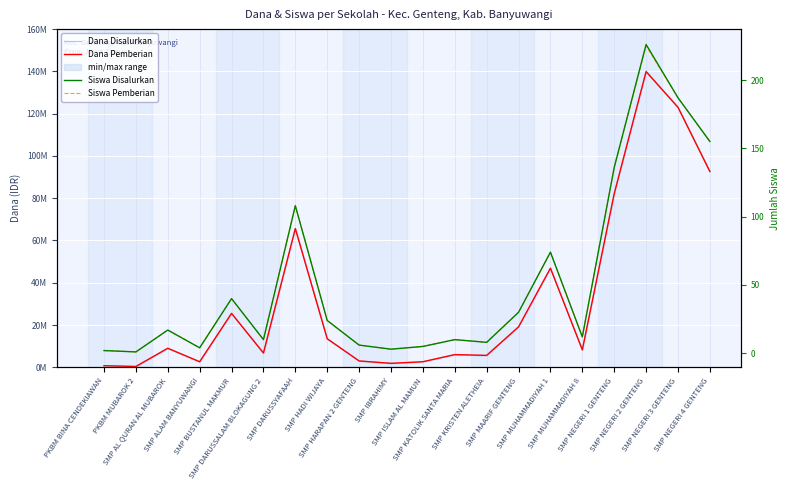

Reading right to left, list all the values displayed in this chart.

Dana Disalurkan: 92625000	123000000	140250000	82125000	8250000	46875000	19125000	5625000	6000000	2625000	1875000	3000000	13500000	65625000	6750000	25500000	2625000	9000000	375000	750000
Dana Pemberian: 92625000	123000000	139875000	82125000	8250000	46875000	19125000	5625000	6000000	2625000	1875000	3000000	13500000	65625000	6750000	25500000	2625000	9000000	375000	750000
Siswa Disalurkan: 155	187	226	136	12	74	30	8	10	5	3	6	24	108	10	40	4	17	1	2
Siswa Pemberian: 155	187	225	136	12	74	30	8	10	5	3	6	24	108	10	40	4	17	1	2